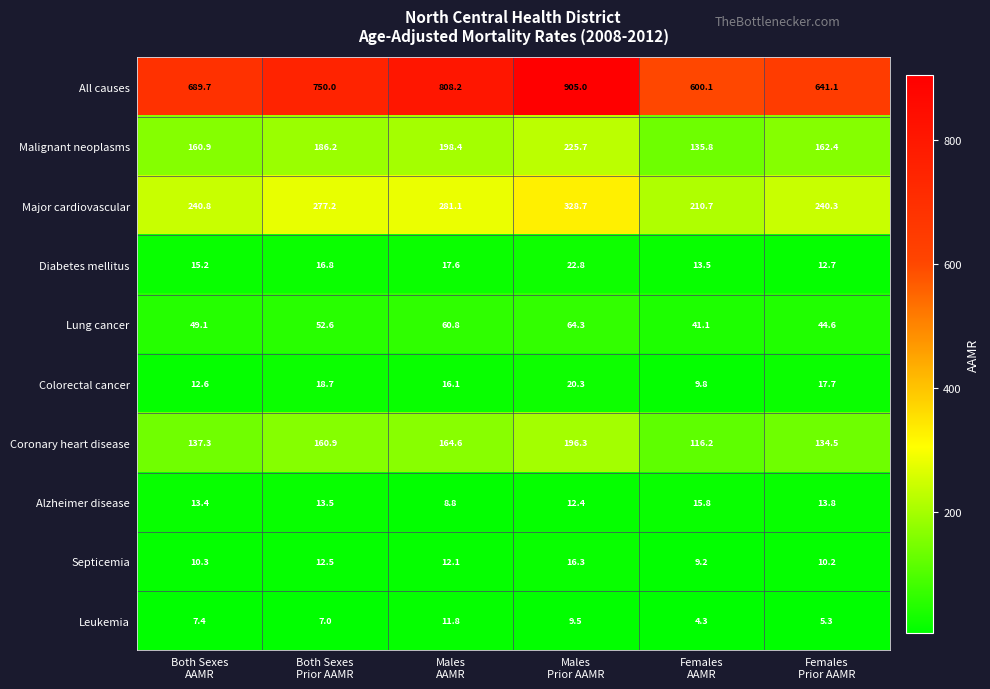

Which series has the widest spread of values?

All causes